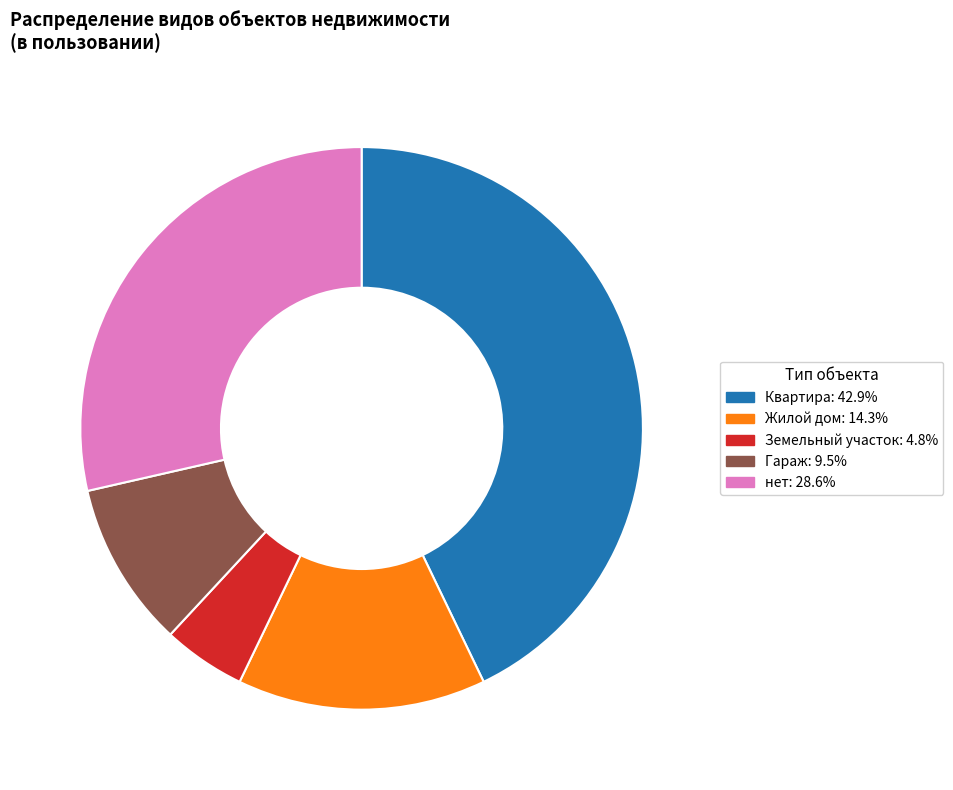

Is the sum of Гараж and нет greater than half?

No